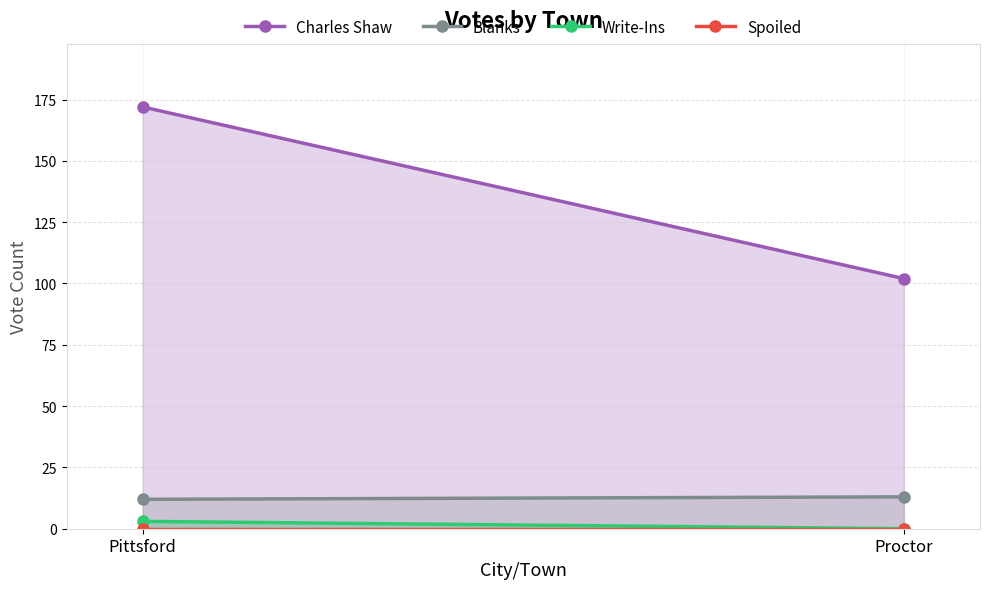

The Charles Shaw series shows 102 at Proctor. True or false?

True